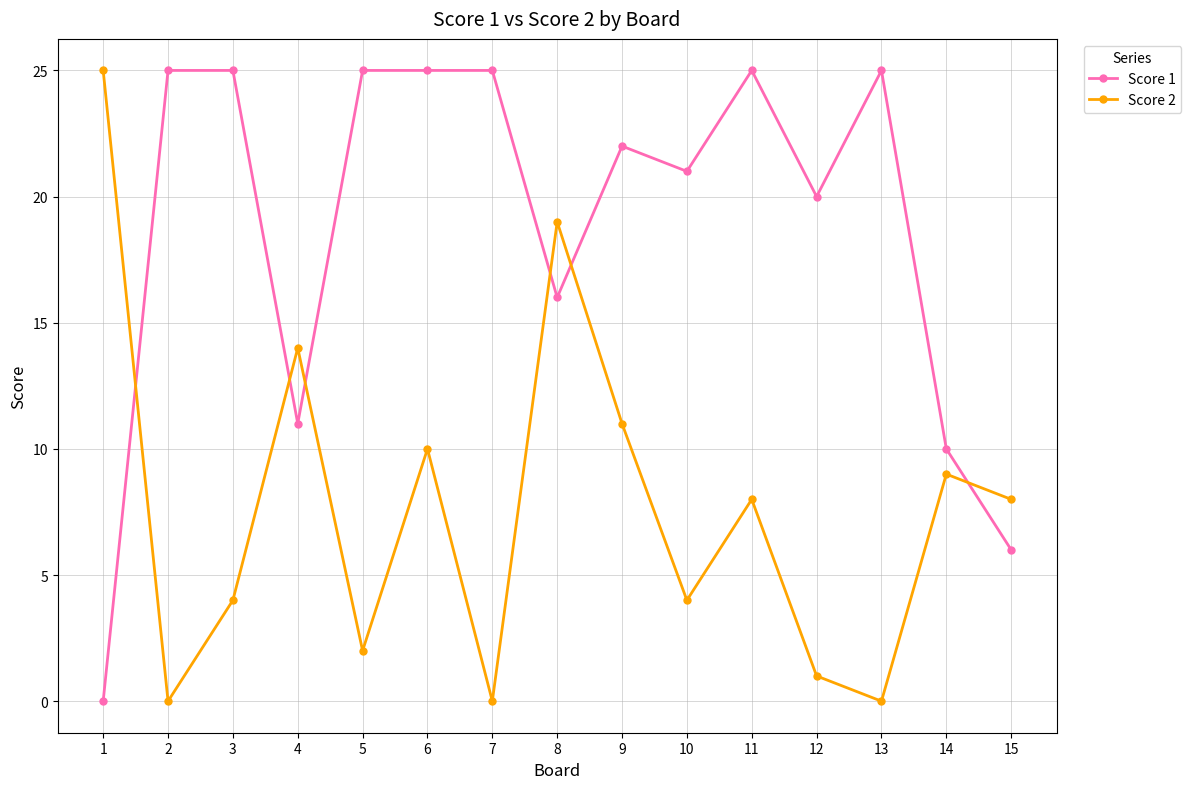

Reading left to right, what are all the values shown in this chart?

Score 1: 1=0	2=25	3=25	4=11	5=25	6=25	7=25	8=16	9=22	10=21	11=25	12=20	13=25	14=10	15=6
Score 2: 1=25	2=0	3=4	4=14	5=2	6=10	7=0	8=19	9=11	10=4	11=8	12=1	13=0	14=9	15=8